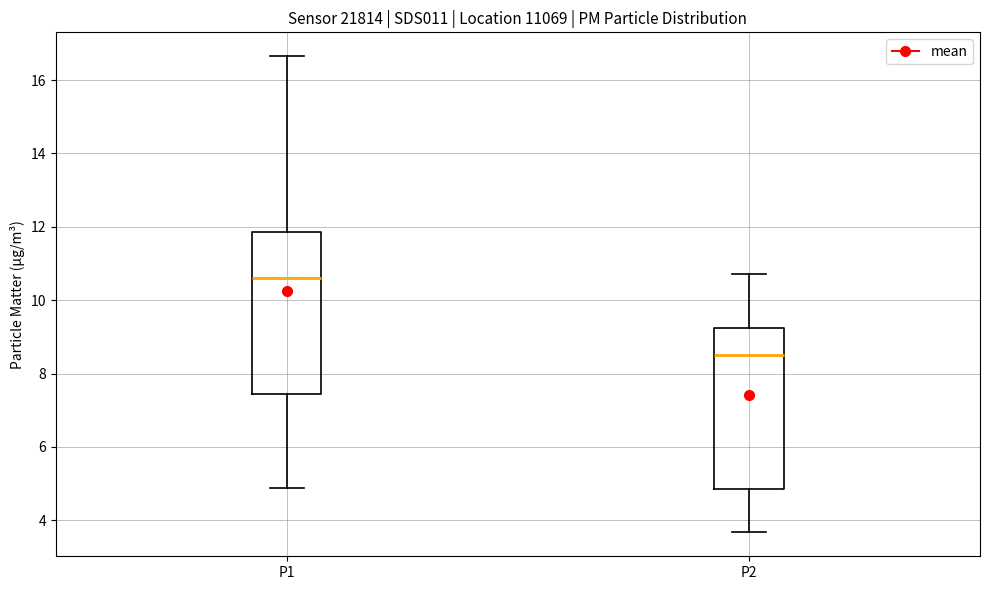

Where is the lower edge of the box for P1 on the y-axis? The values are not printed on the chart, so give them approximately, as read against the axis.

7.4